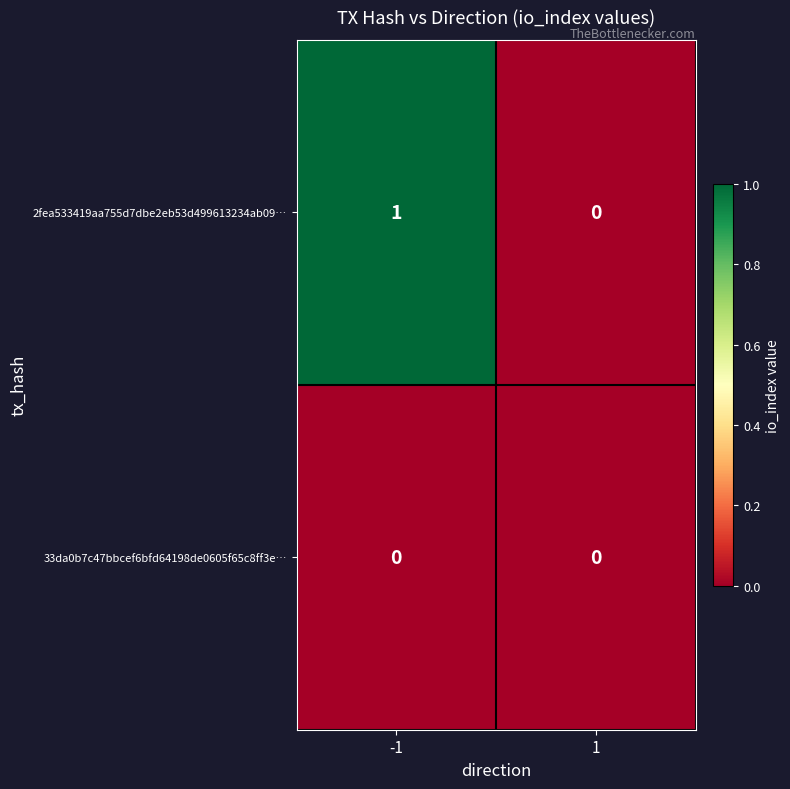

List the series in order of their peak value, highest first.

2fea533419aa755d7dbe2eb53d499613234ab09…, 33da0b7c47bbcef6bfd64198de0605f65c8ff3e…